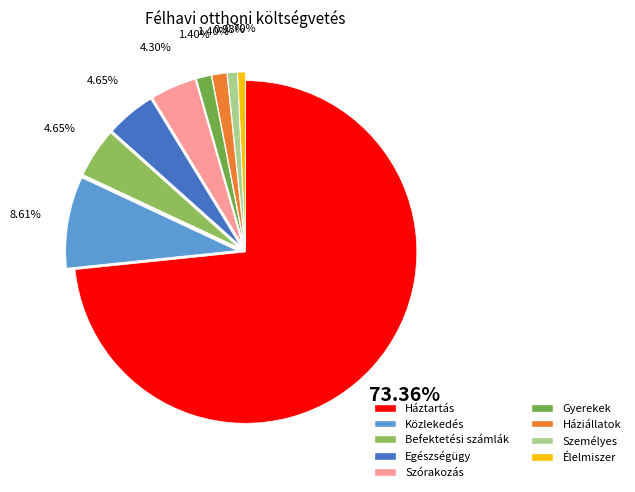

How many slices are in this pie chart?

9